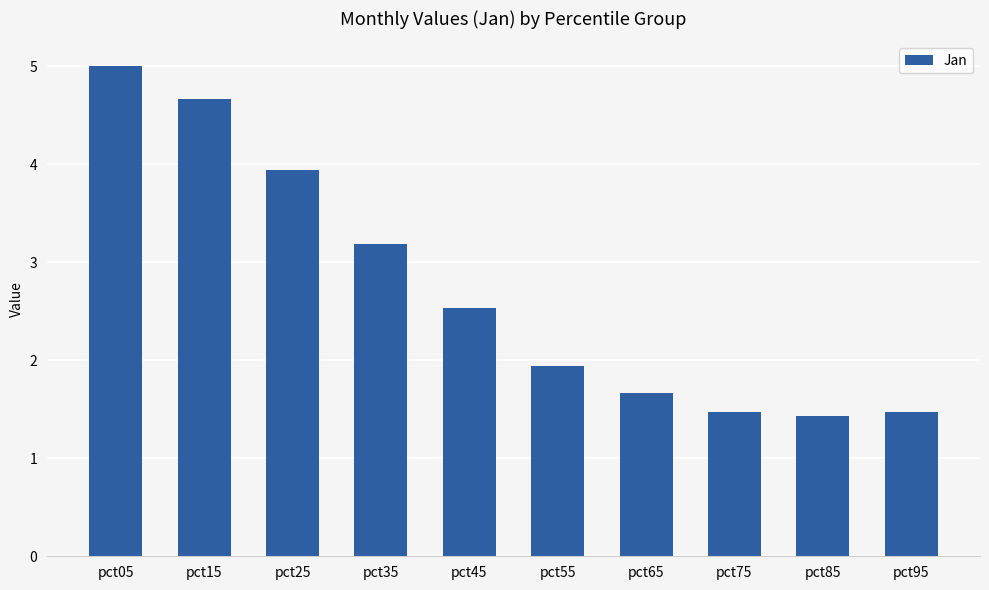

What is the value of the 5th bar from the left?

2.5